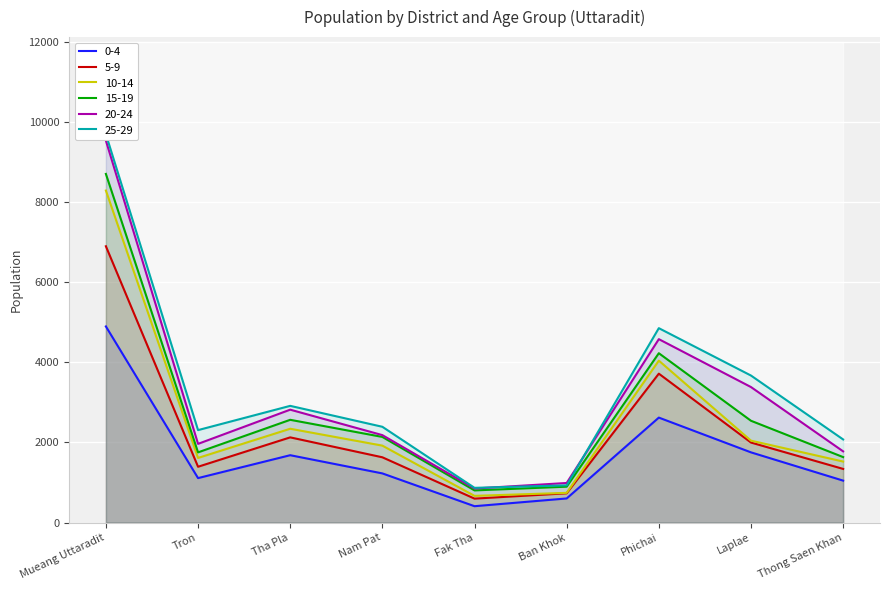

What is the label of the 8th point from the left?

Laplae